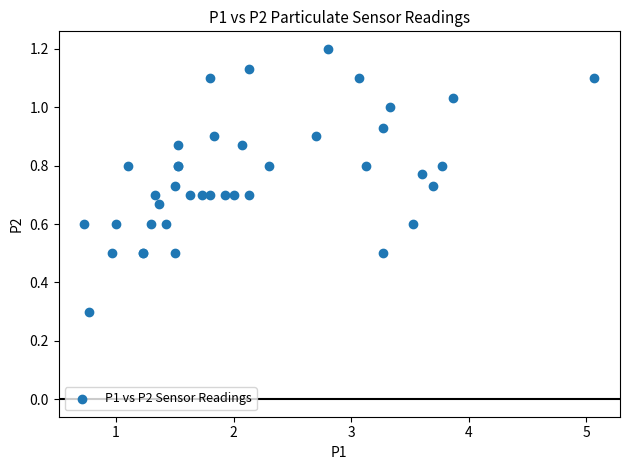

What Y value in the scatter plot is closest to 0?

0.3